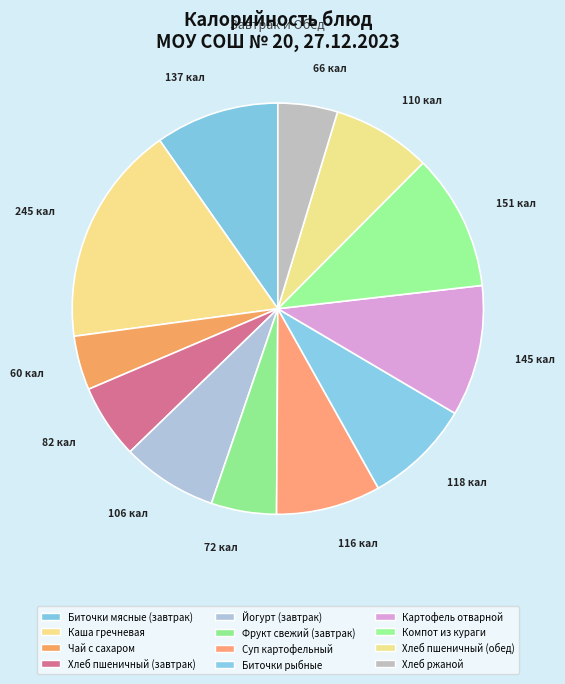

To the nearest percent, what is the combined percentage of Биточки рыбные and Хлеб пшеничный (завтрак)?

14%